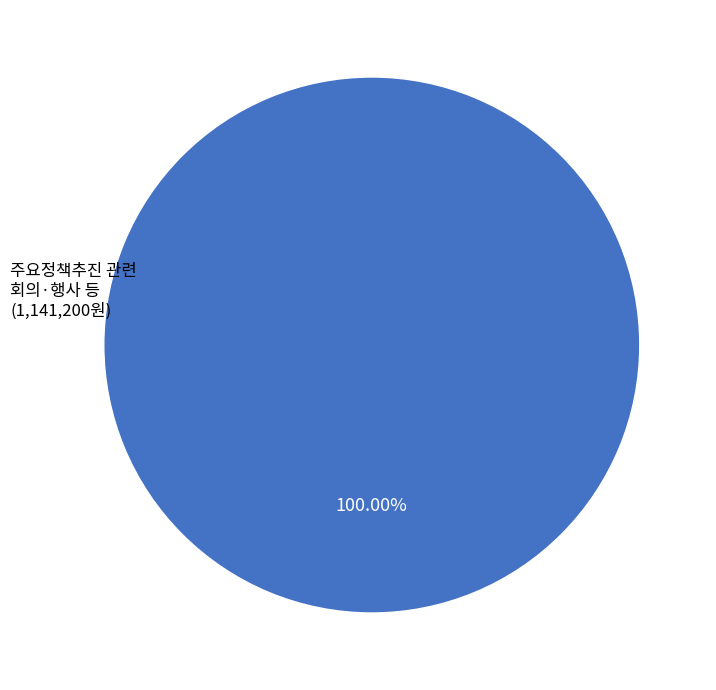

Does any single category account for the majority?

Yes